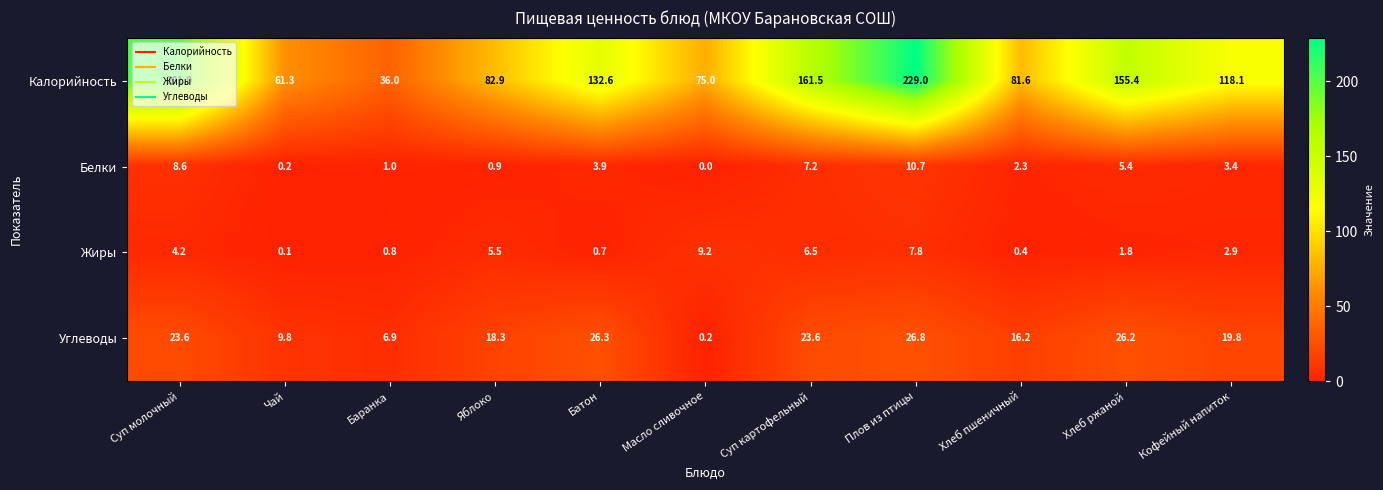

Which series changed the most between Яблоко and Хлеб ржаной?

Калорийность